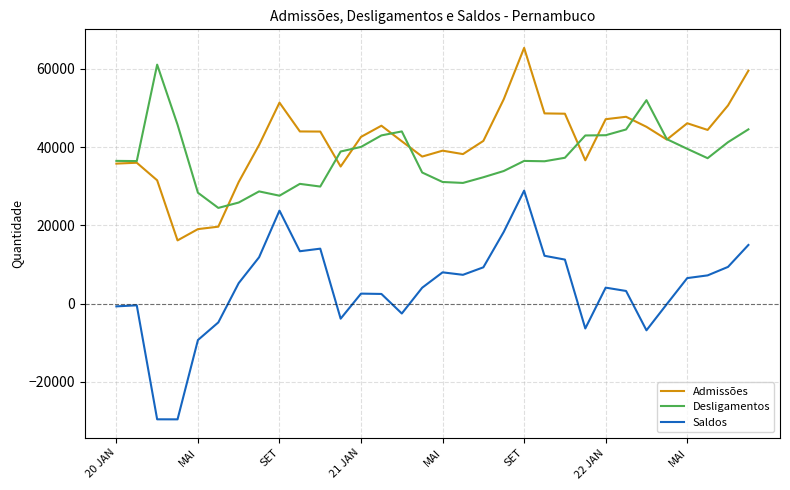

True or false: Admissões and Saldos cross at least once.

False